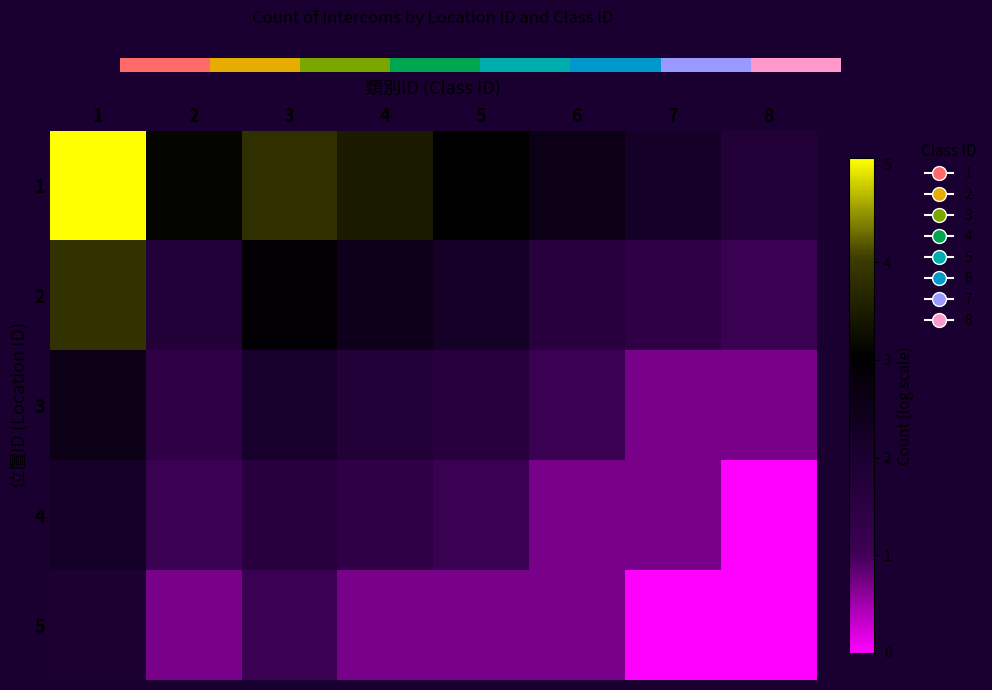

Count the number of categories in the chart.

8